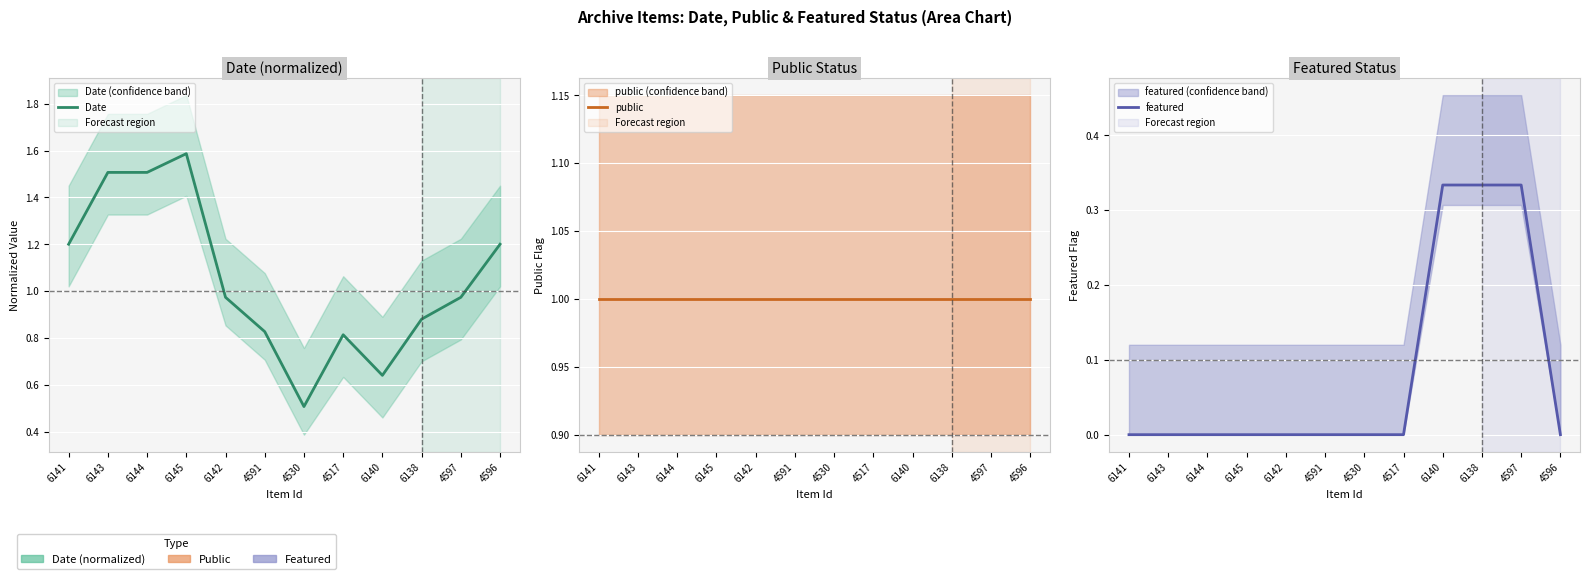

Reading left to right, list all the values displayed in this chart.

Date: 6141=1.2	6143=1.5	6144=1.5	6145=1.6	6142=1.0	4591=0.8	4530=0.5	4517=0.8	6140=0.6	6138=0.9	4597=1.0	4596=1.2
public: 6141=1.0	6143=1.0	6144=1.0	6145=1.0	6142=1.0	4591=1.0	4530=1.0	4517=1.0	6140=1.0	6138=1.0	4597=1.0	4596=1.0
featured: 6141=0.0	6143=0.0	6144=0.0	6145=0.0	6142=0.0	4591=0.0	4530=0.0	4517=0.0	6140=0.3	6138=0.3	4597=0.3	4596=0.0